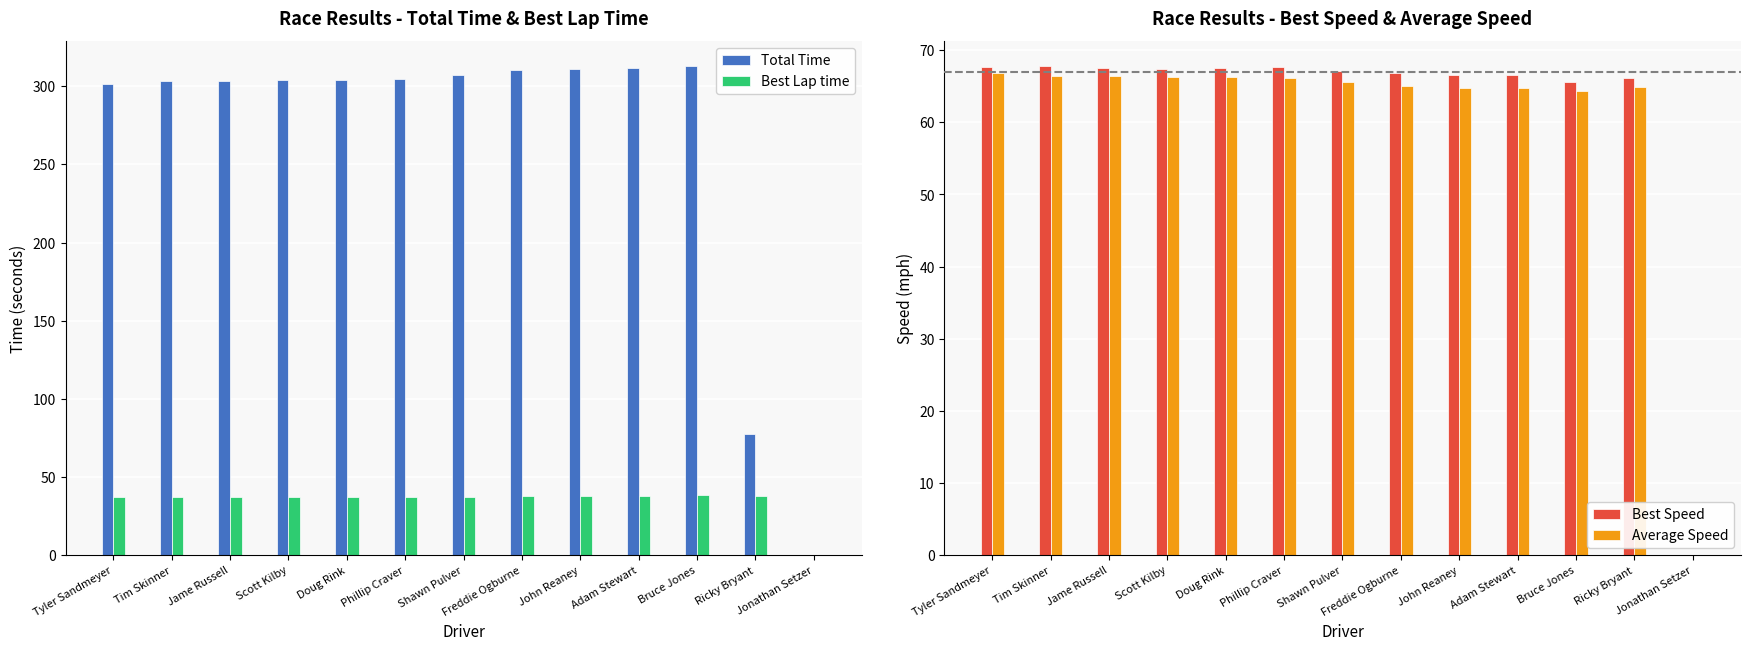

Reading left to right, transcribe all the data shown in this chart.

Total Time: 301.7	303.3	303.6	304.0	304.2	304.6	307.2	310.2	311.3	311.4	313.2	77.6	0.0
Best Lap time: 37.2	37.1	37.3	37.4	37.3	37.2	37.5	37.7	37.9	37.9	38.4	38.1	0.0
Best Speed: 67.7	67.9	67.5	67.3	67.5	67.7	67.1	66.8	66.6	66.6	65.6	66.1	0.0
Average Speed: 66.8	66.5	66.4	66.3	66.3	66.2	65.6	65.0	64.8	64.7	64.4	64.9	0.0